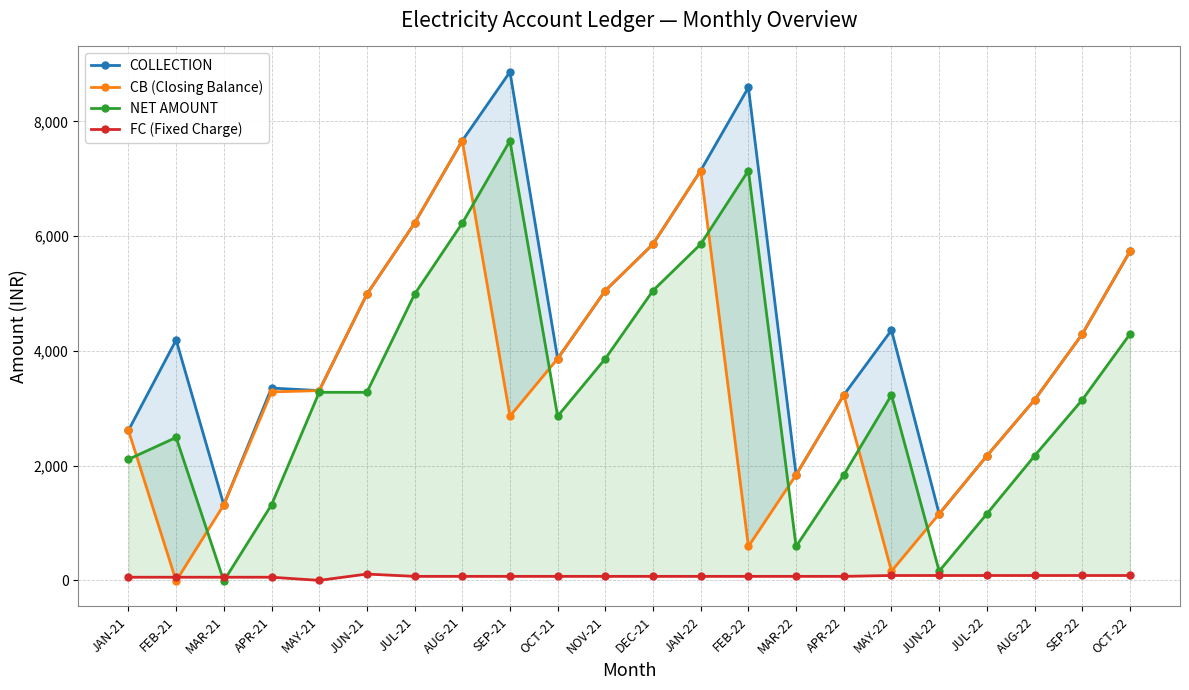

What is the total value across all series at APR-21?

8008.4